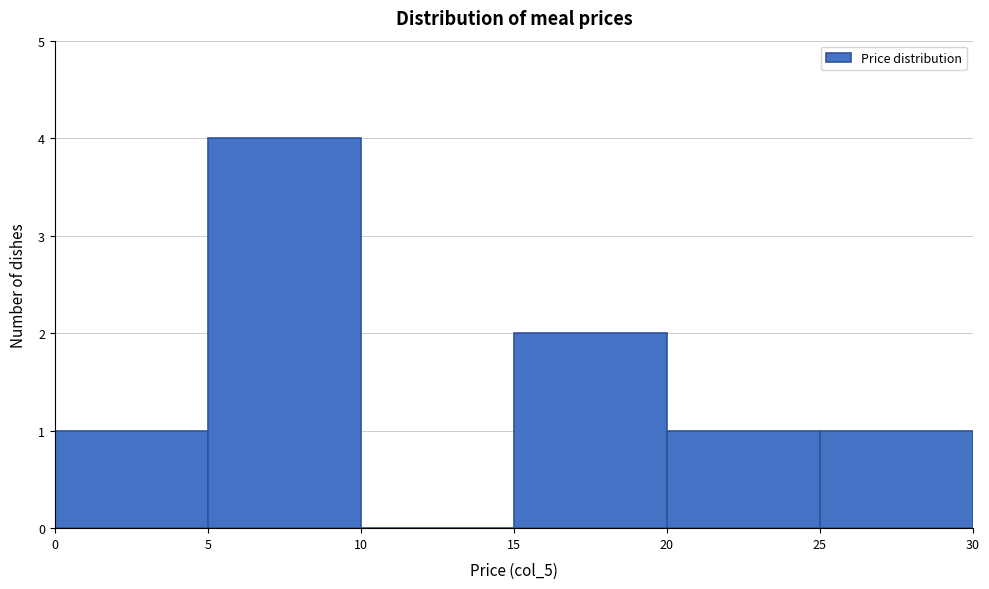

Over which range of the x-axis is the bar tallest?

5 to 10